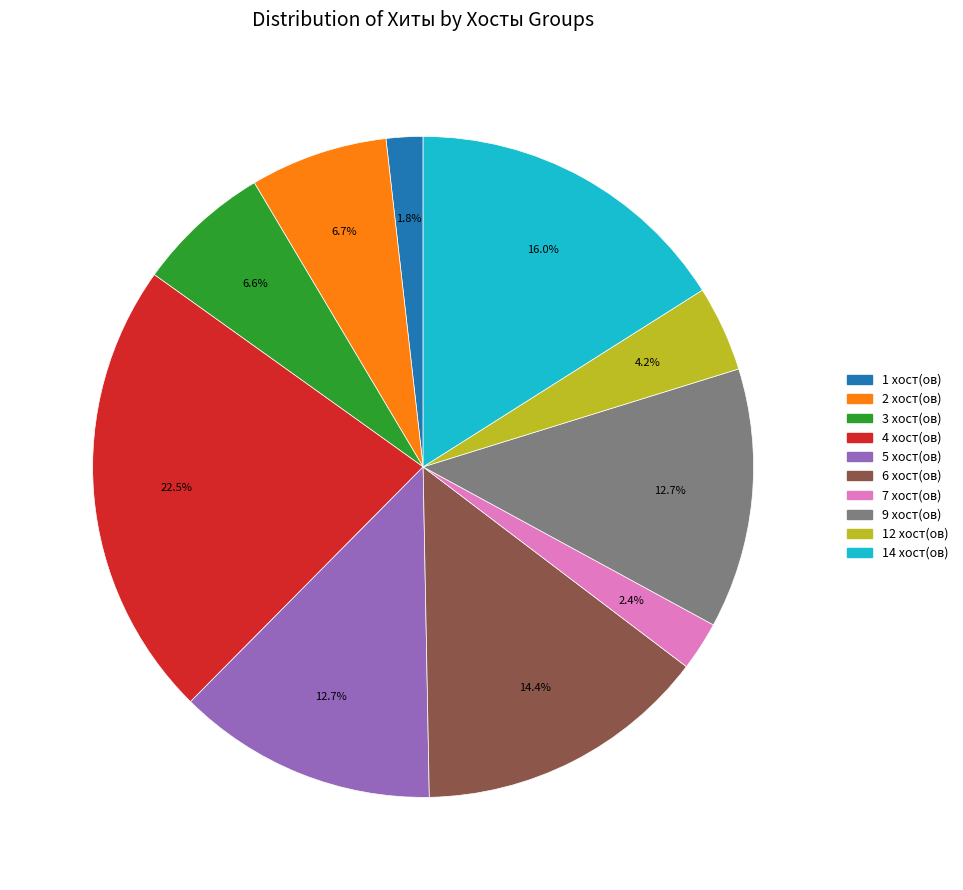

Is there a majority slice in this chart?

No